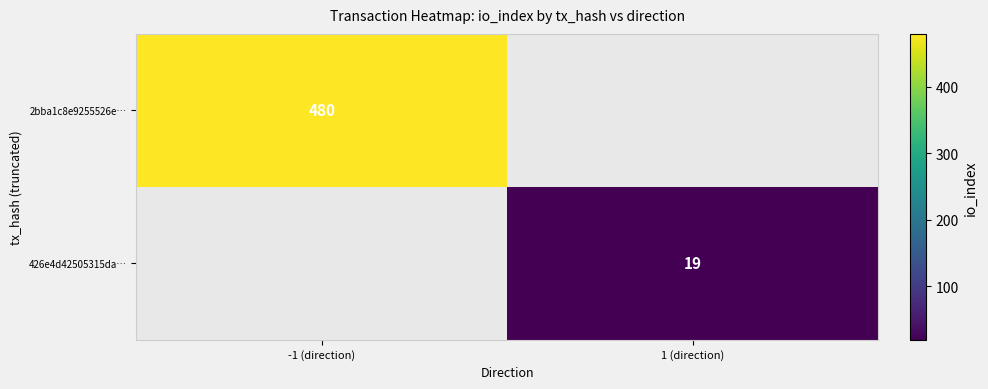

The 426e4d42505315da… series shows 31 at 1 (direction). True or false?

False